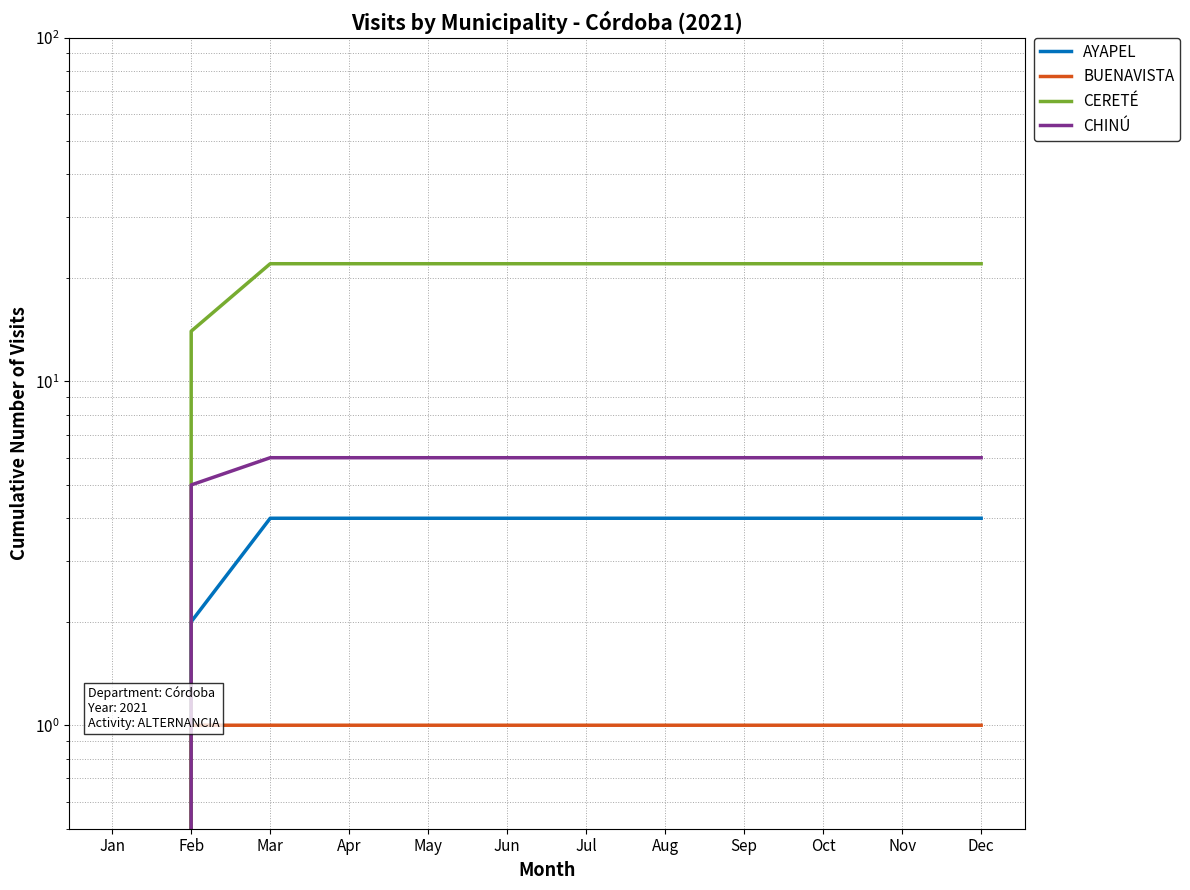

True or false: AYAPEL and BUENAVISTA intersect in this chart.

False